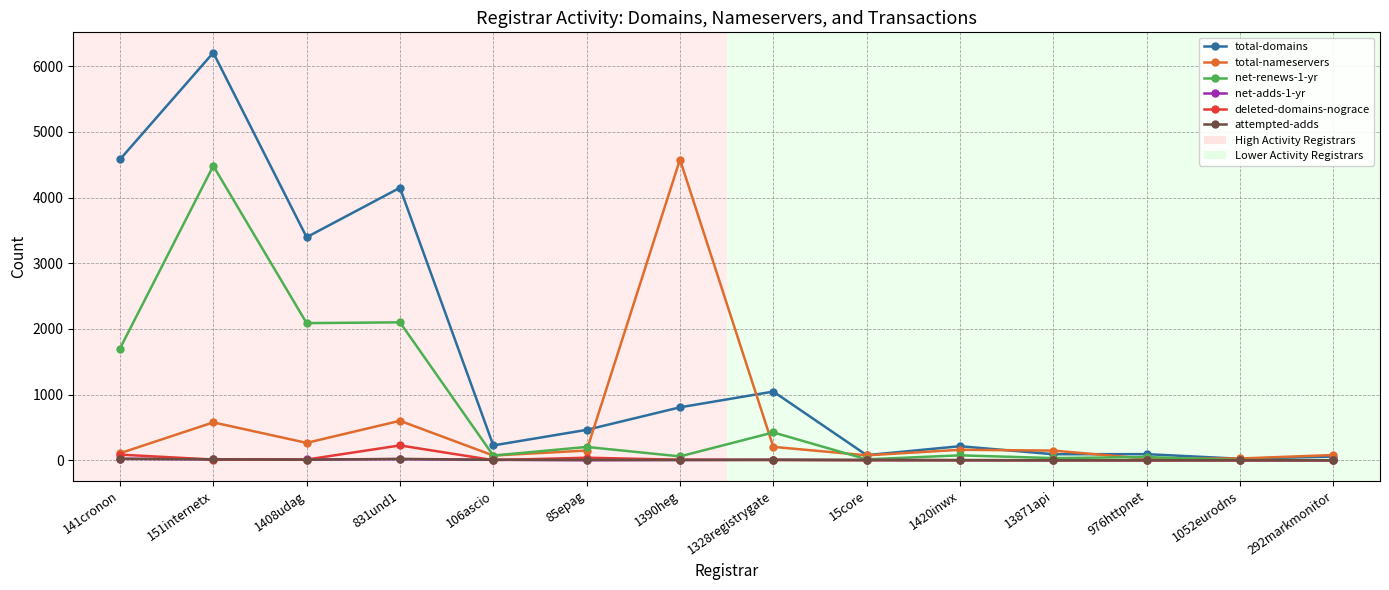

Which series changed the most between 85epag and 1328registrygate?

total-domains